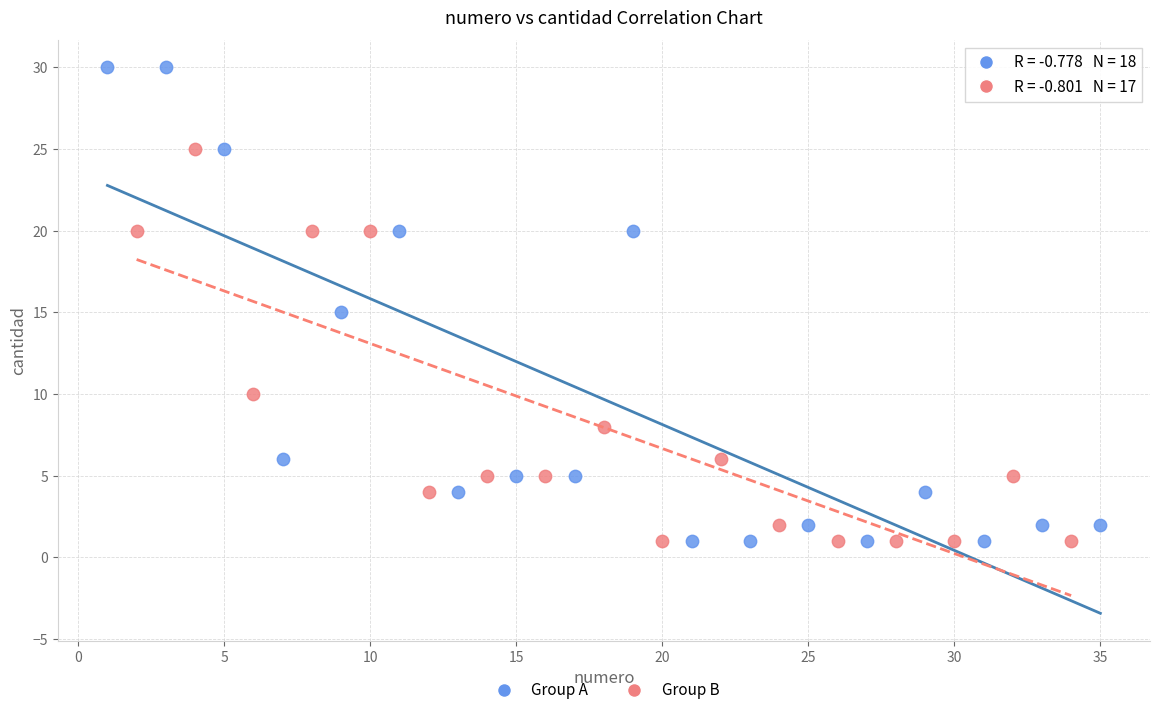

Which series contains the highest Y value?

Group A